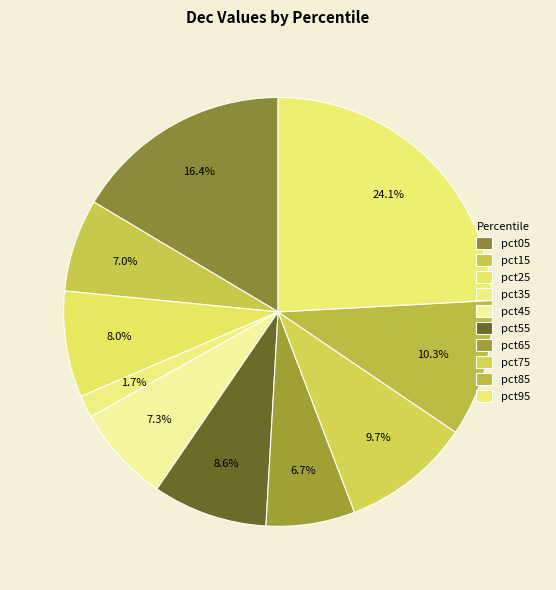

To the nearest percent, what portion does pct95 represent?

24%